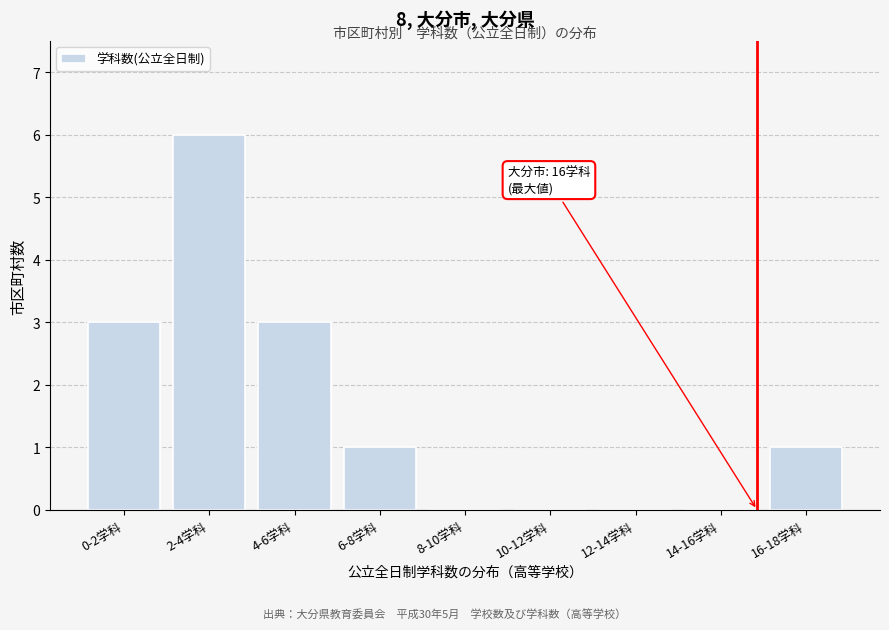

Reading left to right, transcribe all the data shown in this chart.

0-2学科=3	2-4学科=6	4-6学科=3	6-8学科=1	8-10学科=0	10-12学科=0	12-14学科=0	14-16学科=0	16-18学科=1